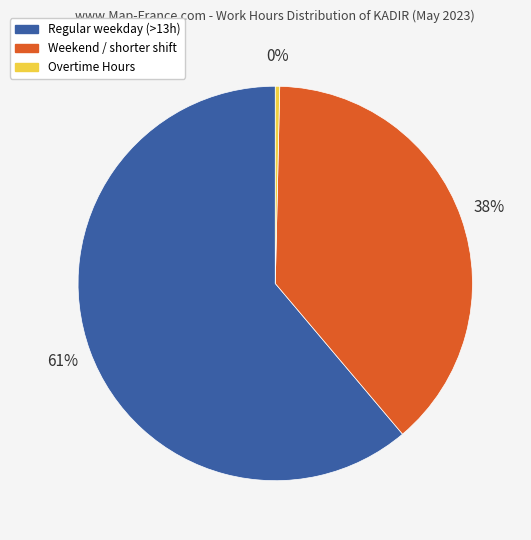

Is there any slice that represents more than half of the pie?

Yes